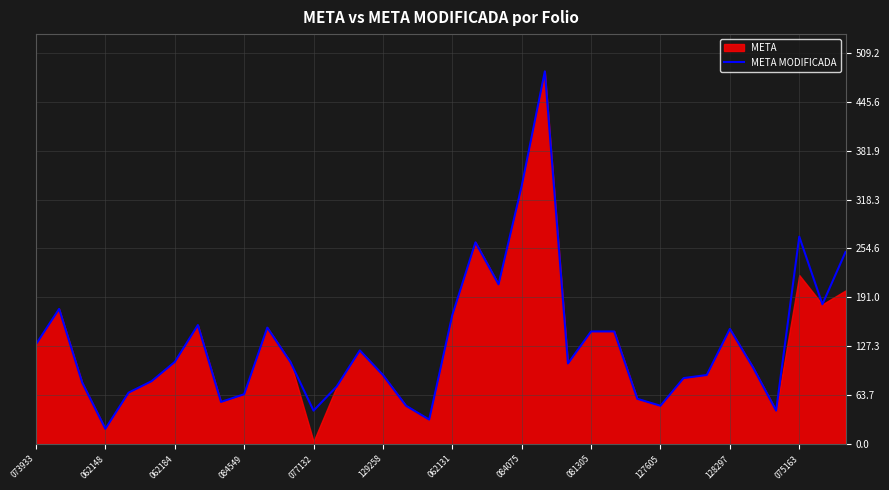

True or false: META MODIFICADA has a value of 150.0 at 128297.

True